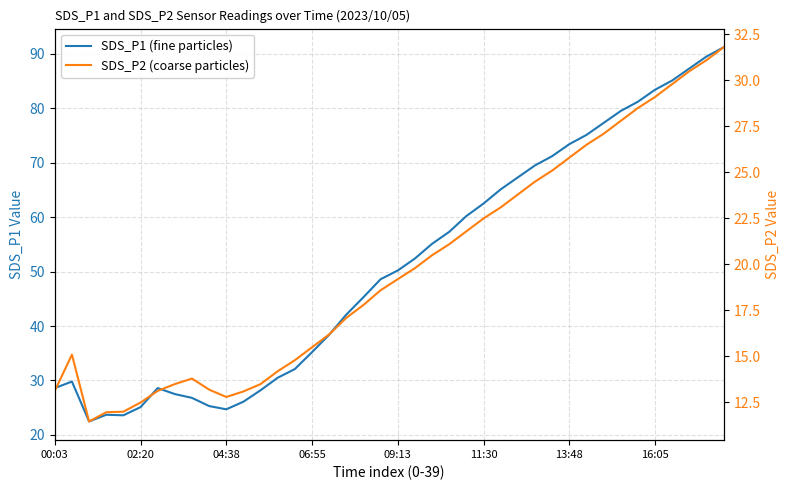

How many interior local valleys does the SDS_P2 (coarse particles) series have?

2